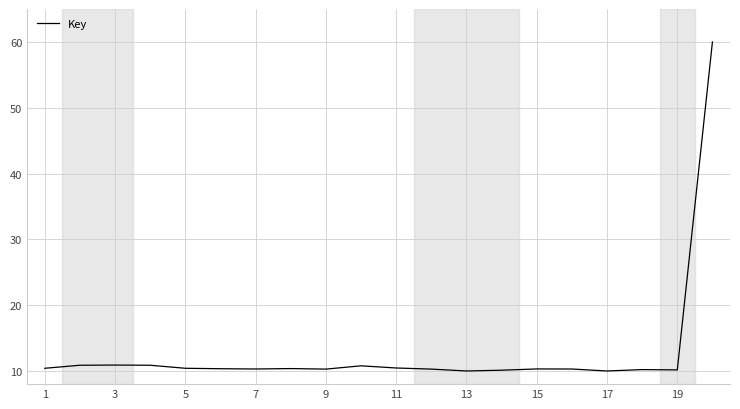

How many lines are shown in the chart?

1